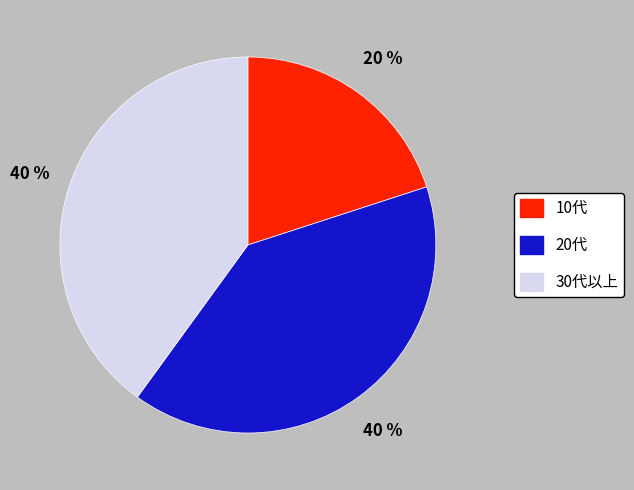

Is there any slice that represents more than half of the pie?

No